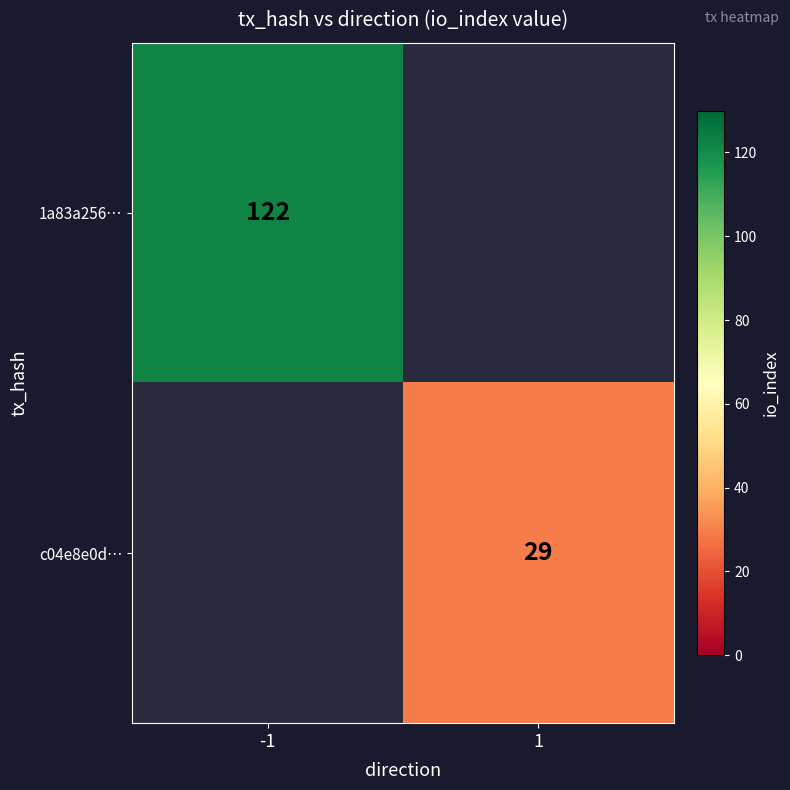

Is it true that 1a83a256… equals 162 at -1?

False